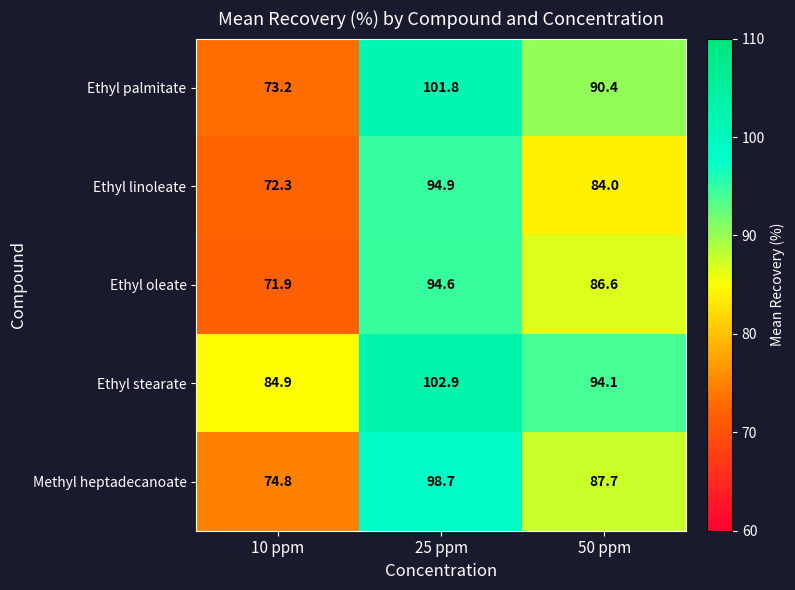

What value does the Ethyl linoleate series have at 25 ppm?

94.9